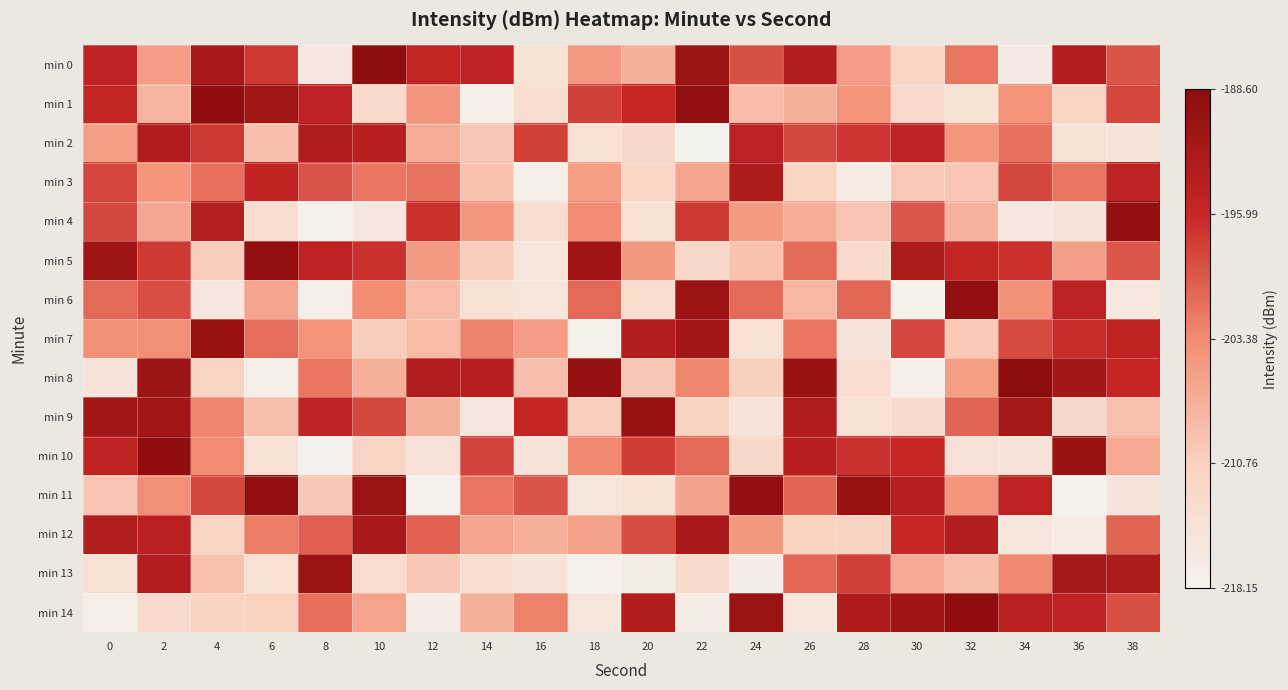

List the series in order of their peak value, lowest first.

min 2, min 3, min 12, min 13, min 9, min 7, min 6, min 4, min 11, min 5, min 1, min 10, min 0, min 14, min 8